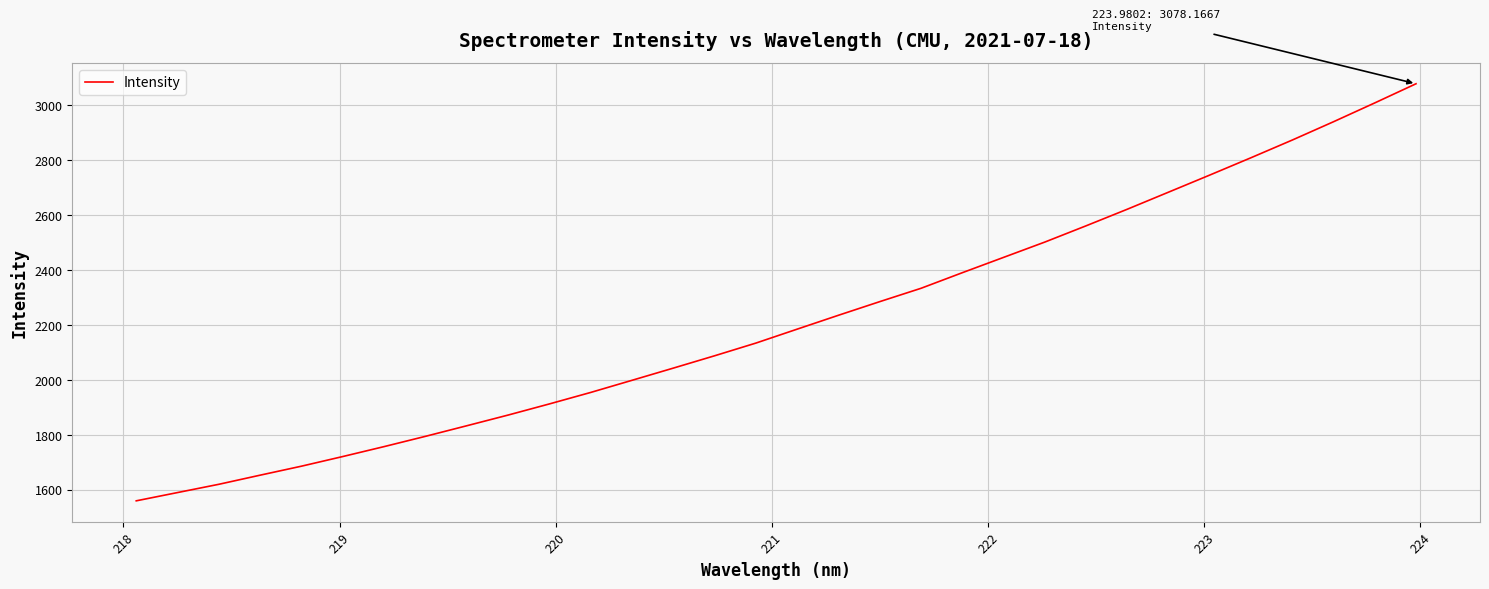

What is the minimum value shown in the chart?

1559.4